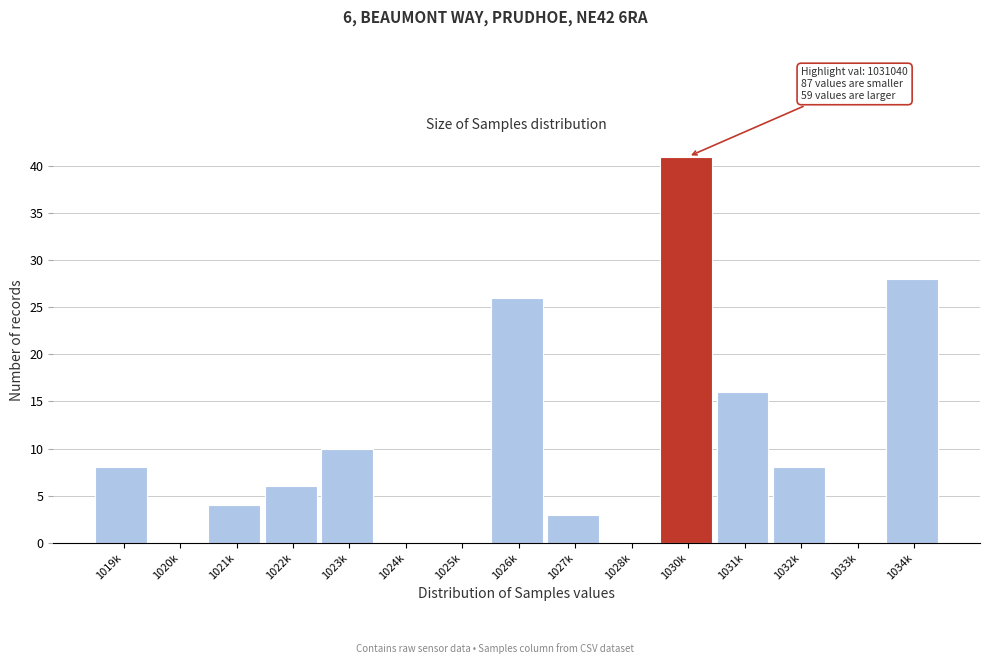

Reading right to left, list all the values displayed in this chart.

1034k=28	1033k=0	1032k=8	1031k=16	1030k=41	1028k=0	1027k=3	1026k=26	1025k=0	1024k=0	1023k=10	1022k=6	1021k=4	1020k=0	1019k=8